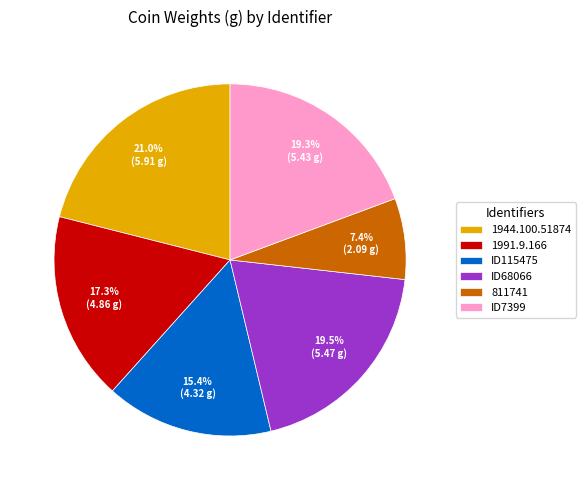

Does any single category account for the majority?

No